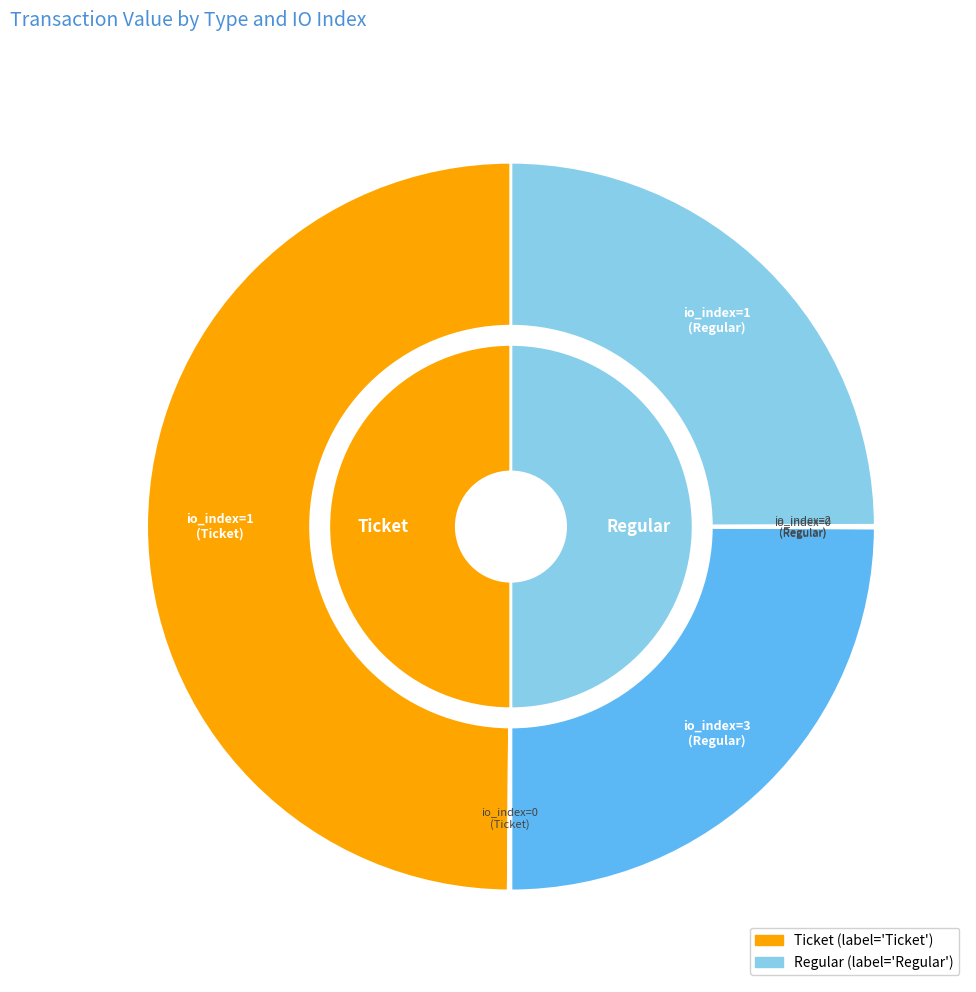

Which series has the largest range (max minus min)?

Ticket